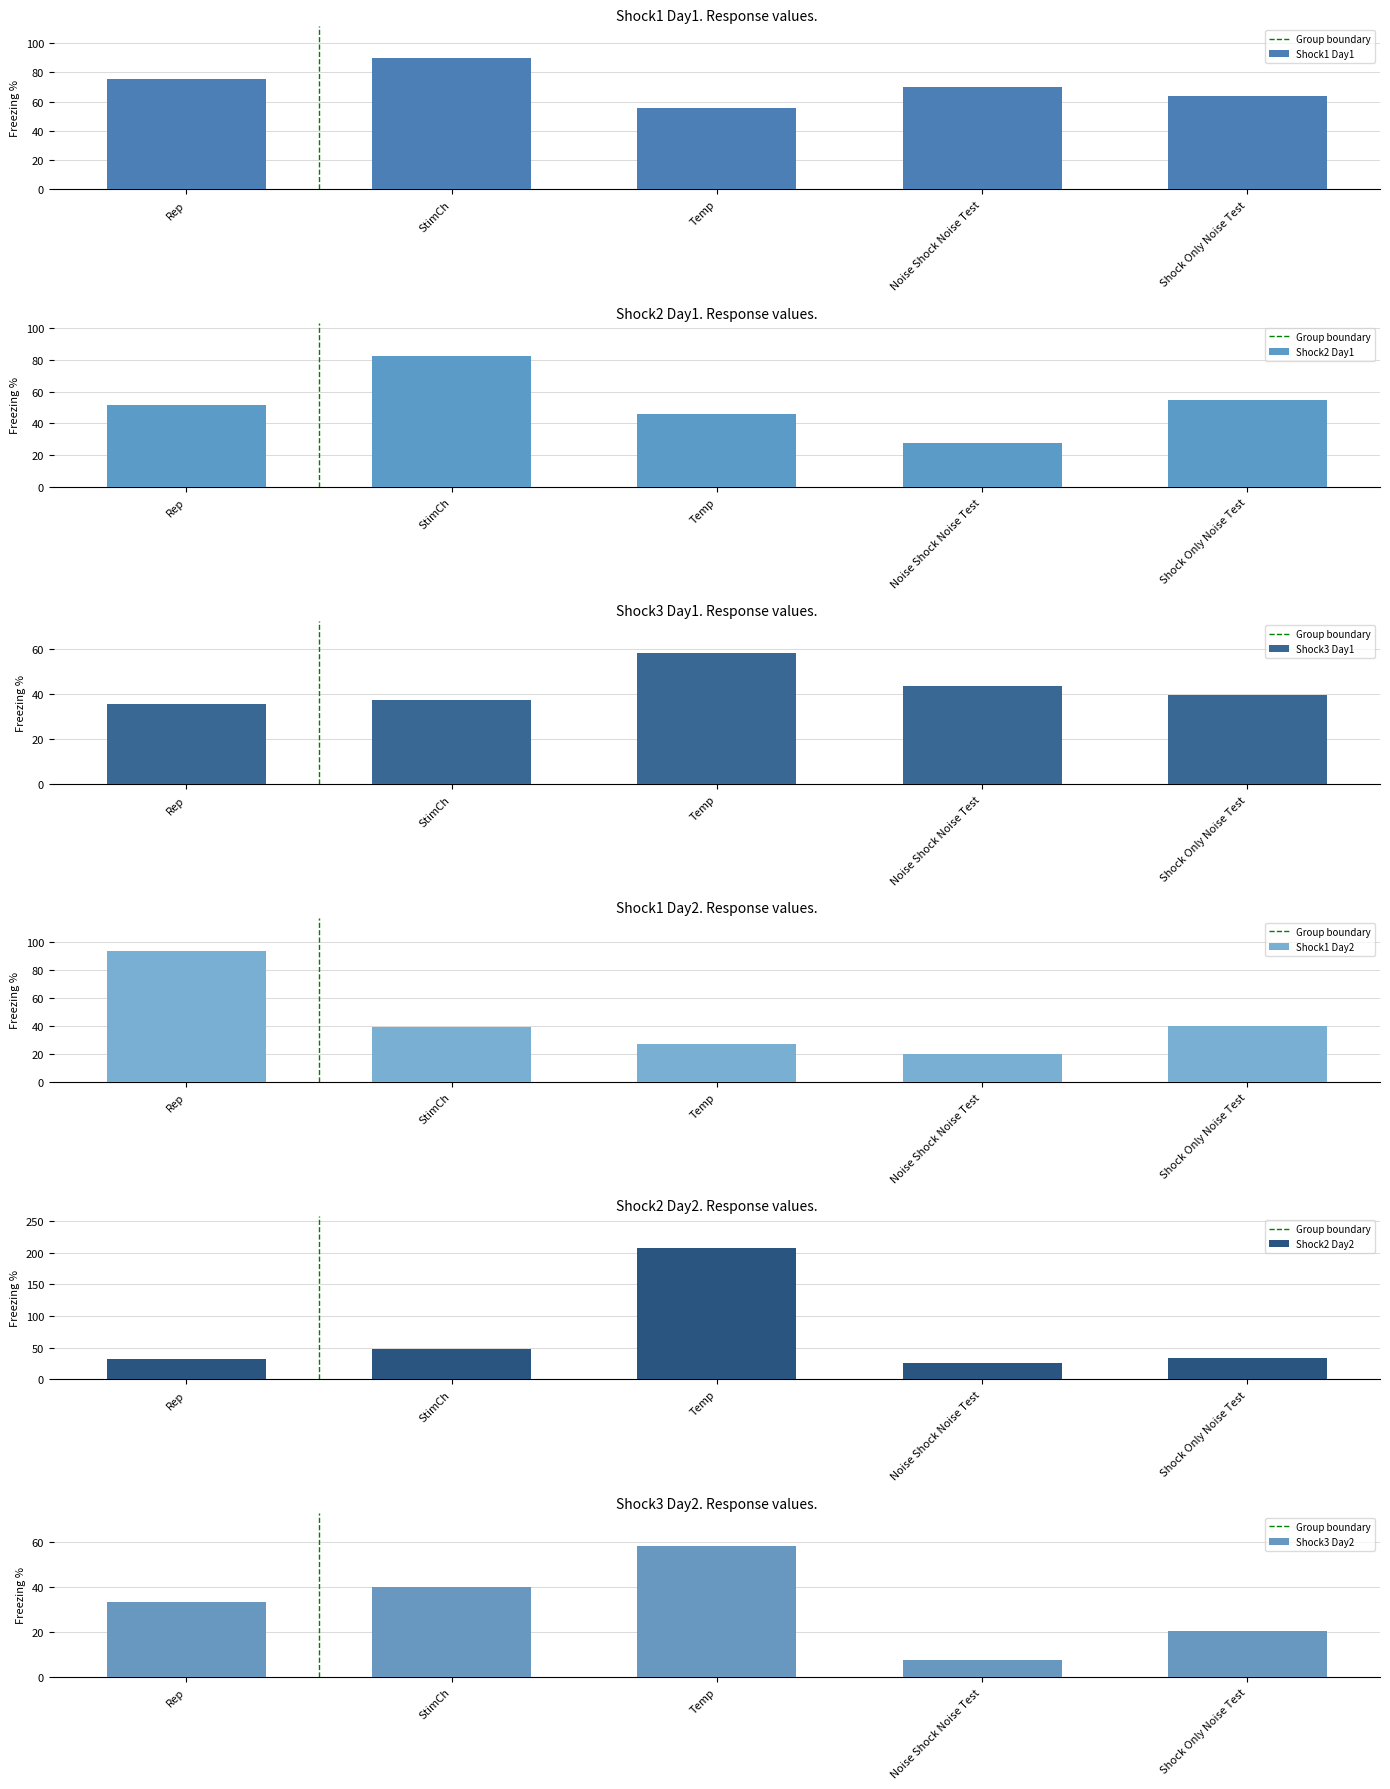

Reading left to right, extract all data points from this chart.

Shock1 Day1: 75.8	89.5	55.6	69.9	63.5
Shock2 Day1: 51.9	82.7	46.2	27.6	55.0
Shock3 Day1: 35.4	37.3	57.9	43.2	39.7
Shock1 Day2: 94.0	39.7	27.3	19.9	40.1
Shock2 Day2: 32.2	48.7	206.7	26.1	33.2
Shock3 Day2: 33.3	40.1	58.4	7.4	20.4